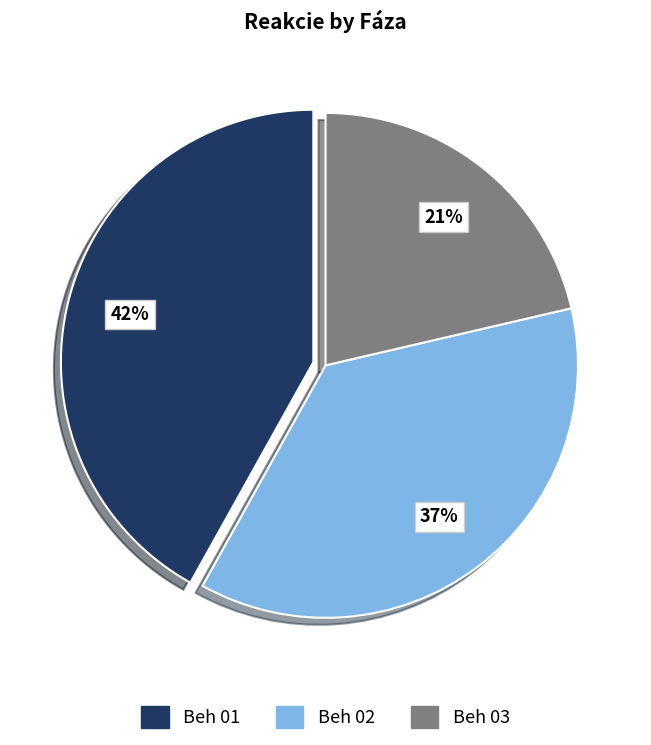

To the nearest percent, what is the combined percentage of Beh 03 and Beh 02?

58%